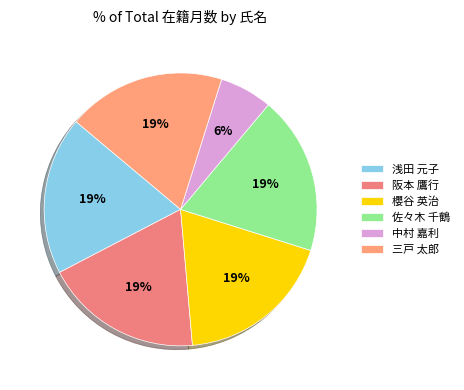

Which slice is the largest?

浅田 元子